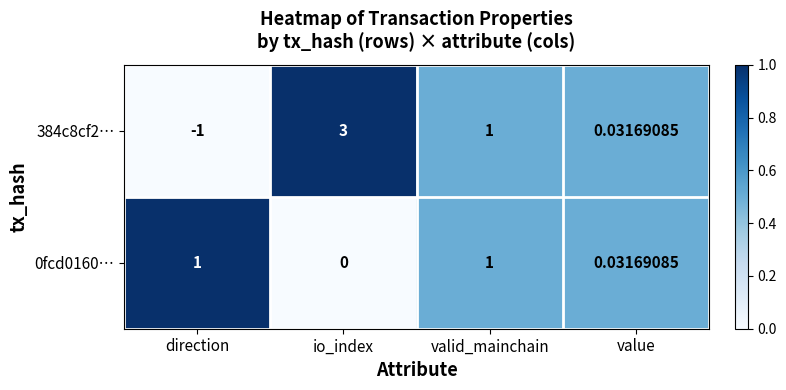

Which series has the largest total across all categories?

384c8cf2…